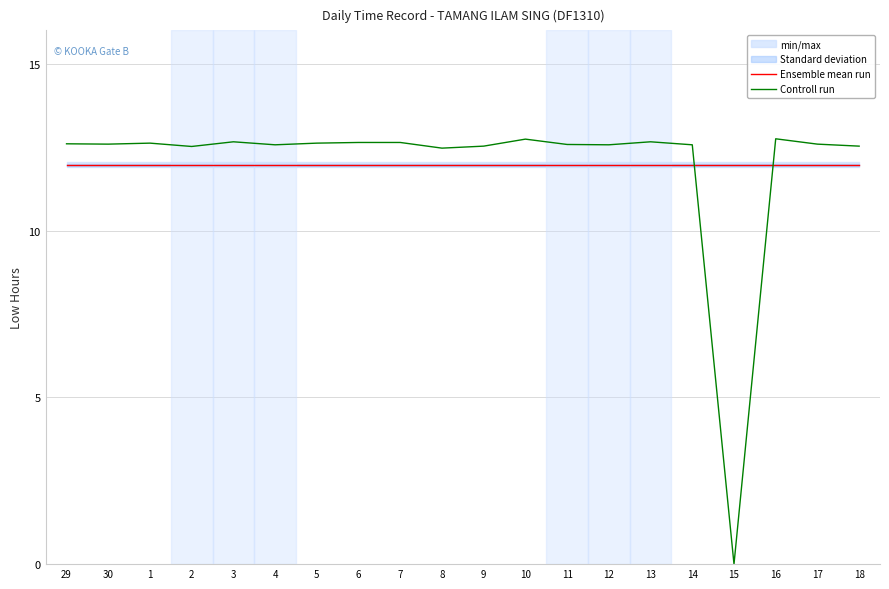

What is the label of the 18th point from the left?

16